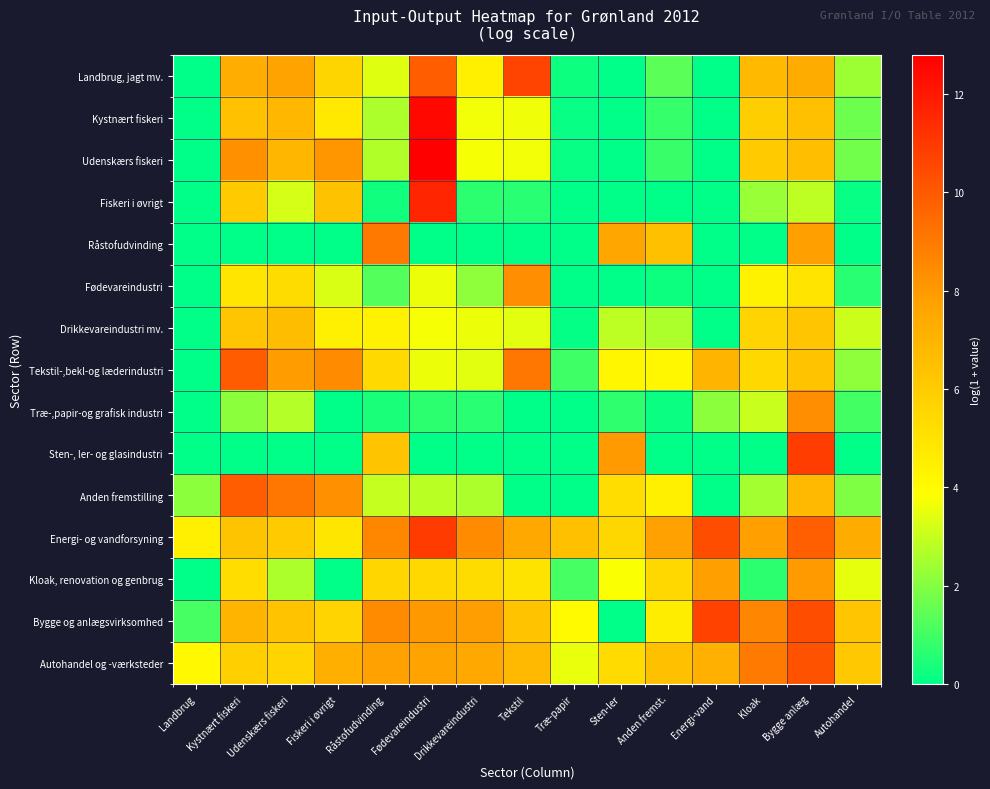

At which category is the sum across all series the highest?

Bygge anlæg